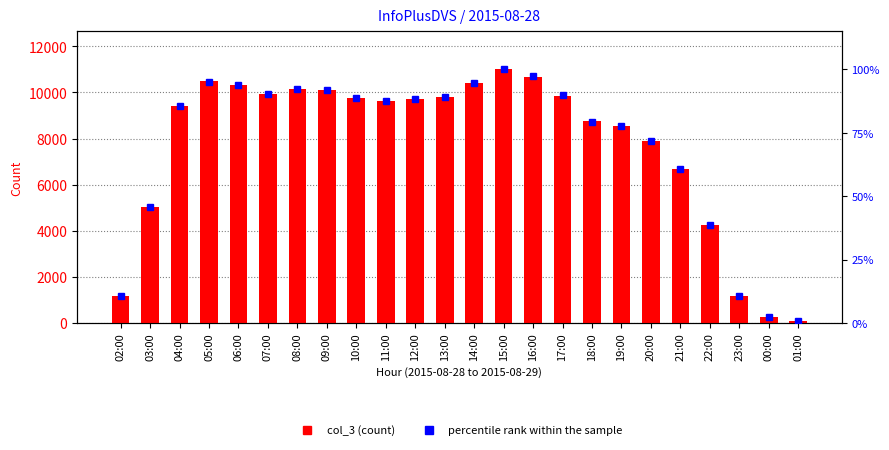

What is the smallest value displayed?

0.9